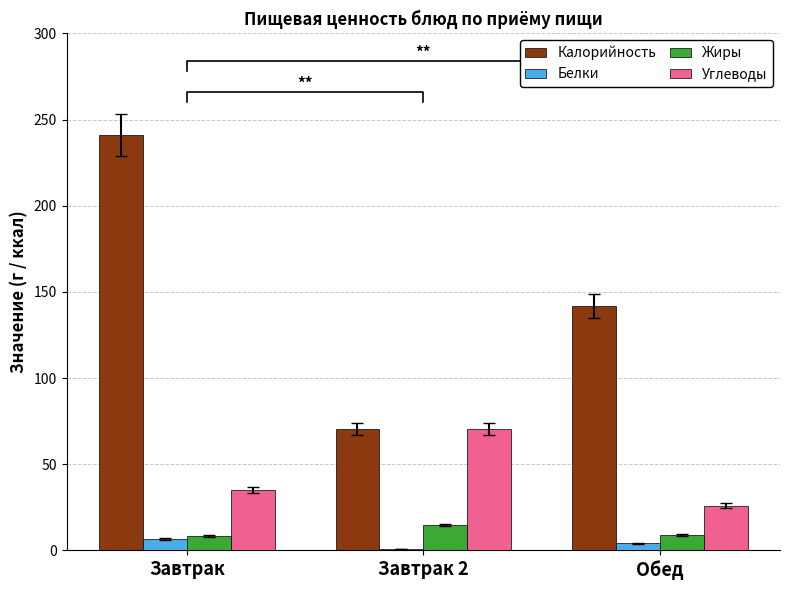

What is the average value of the Белки series?

3.7